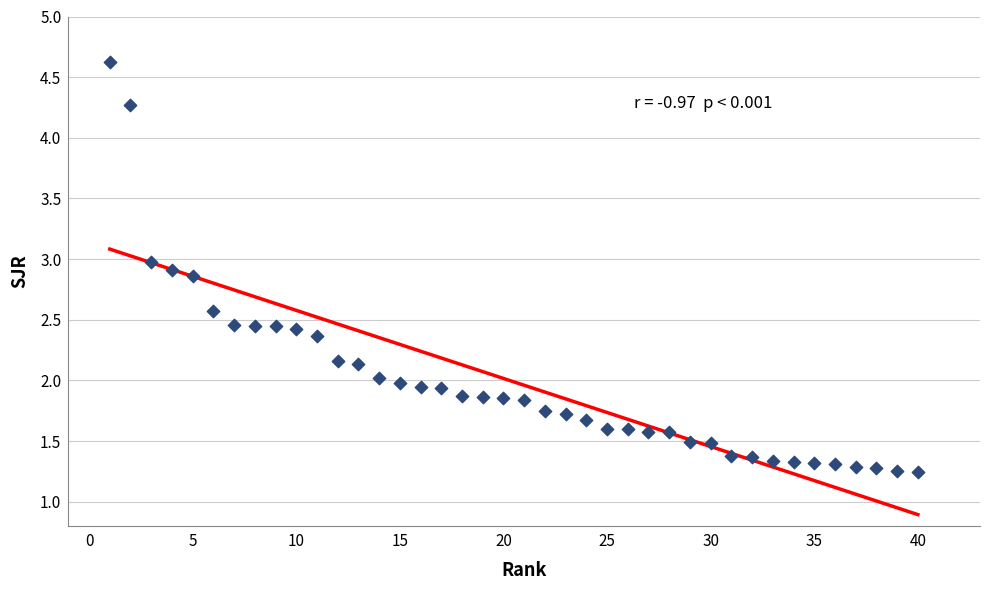

What is the range of X values (max minus min)?

39.0